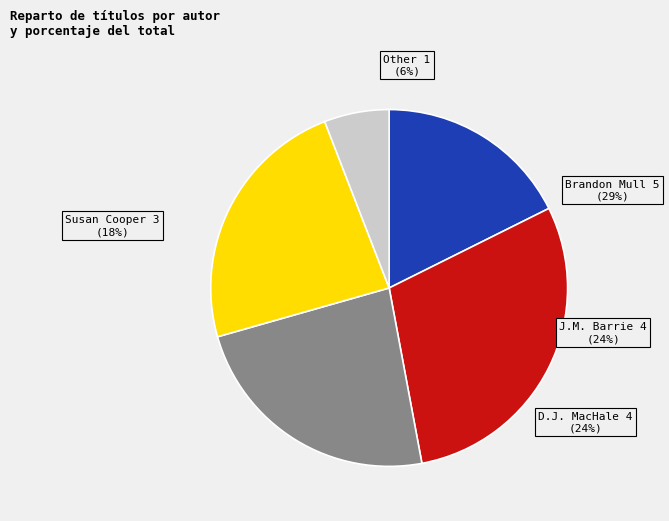

The Brandon Mull (43344647) slice represents 29% of the pie. True or false?

True